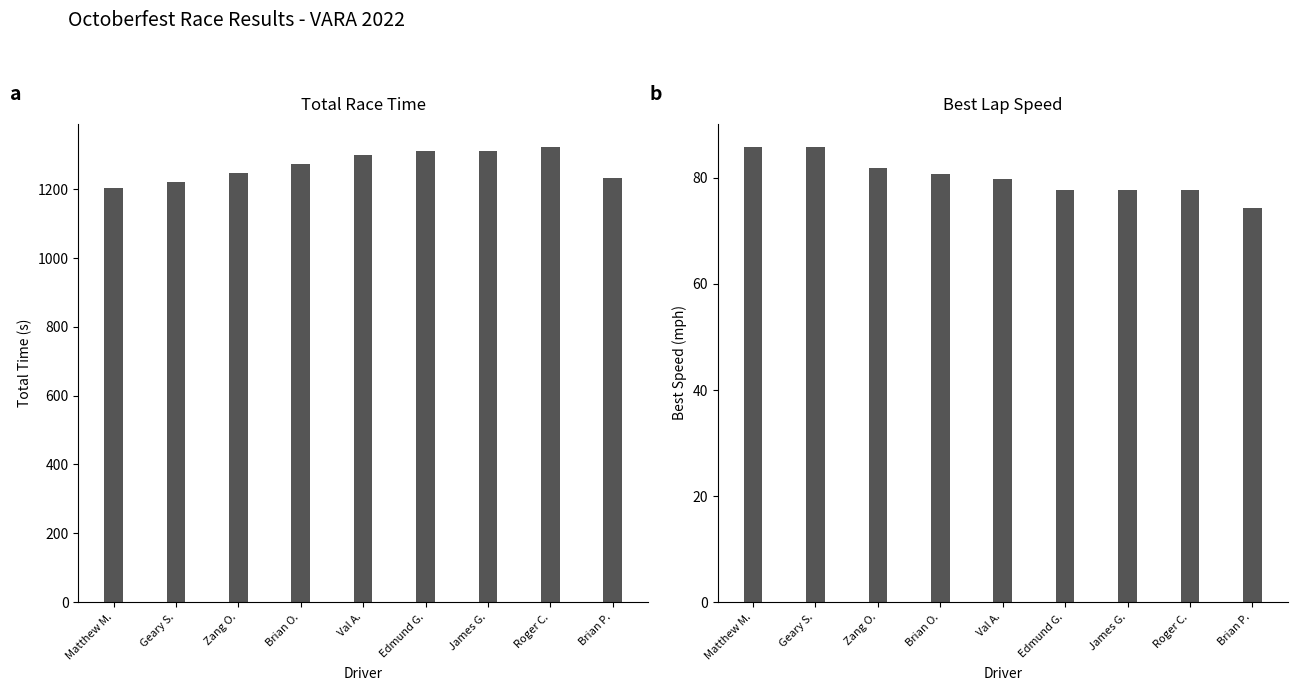

What position from the right is Edmund Germaine?

4